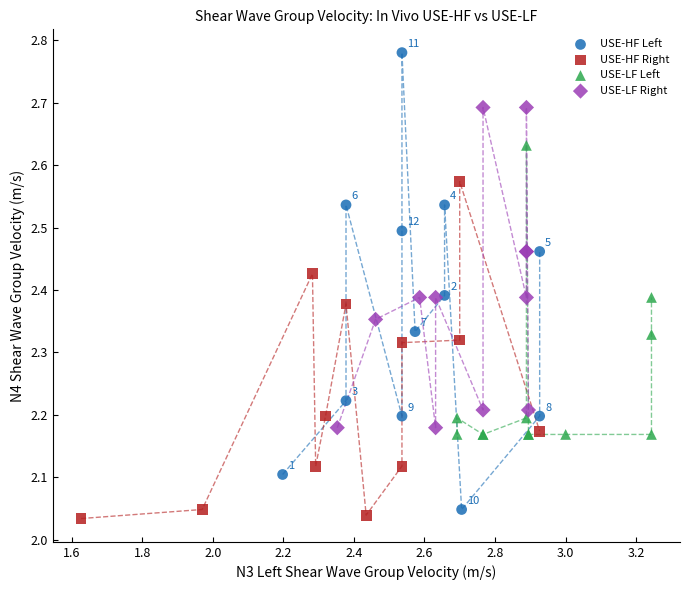

Which series contains the highest Y value?

USE-HF Left